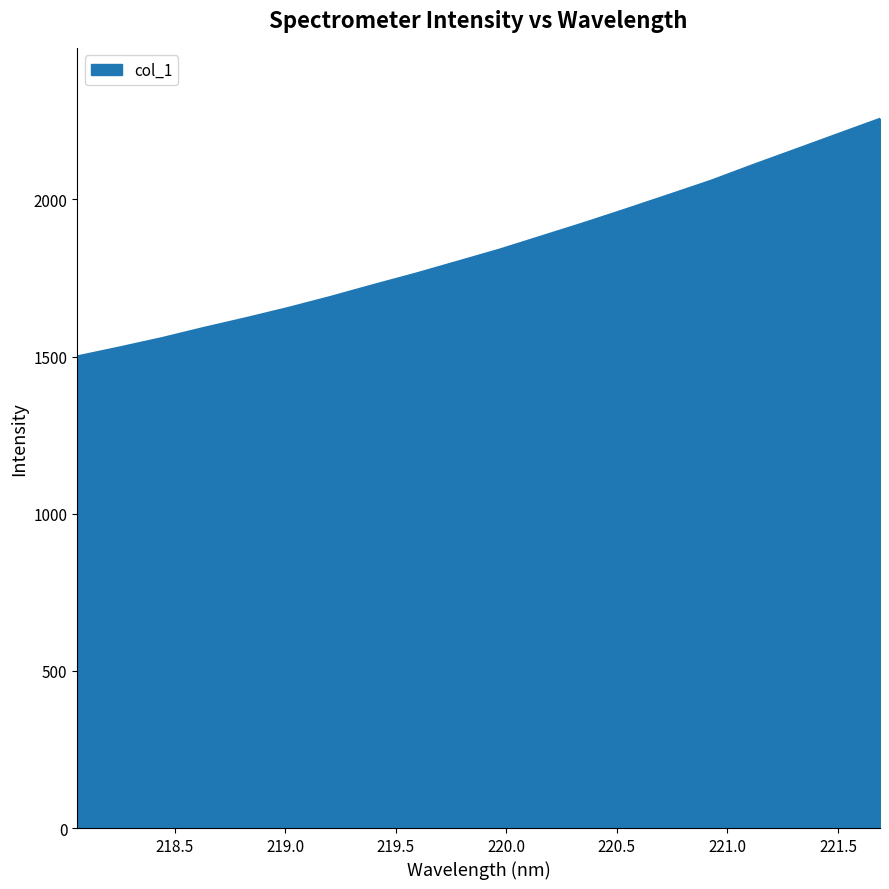

What is the difference between the second highest and second lowest values?

678.7